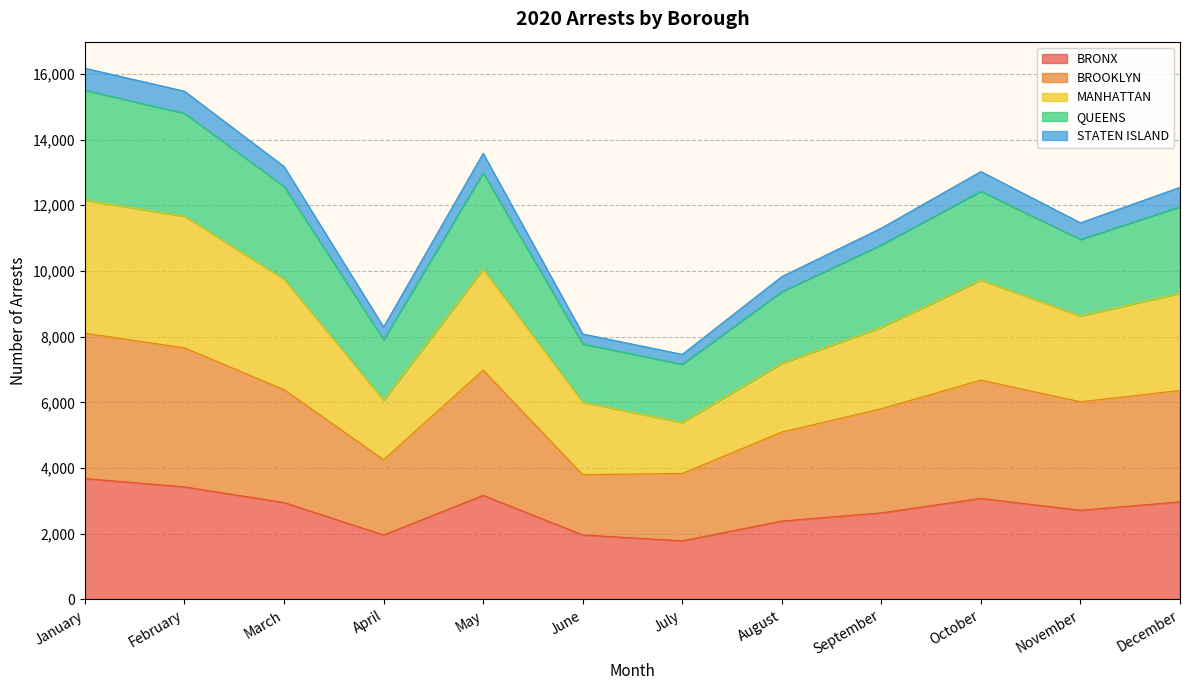

True or false: QUEENS has a value of 15551 at November.

False